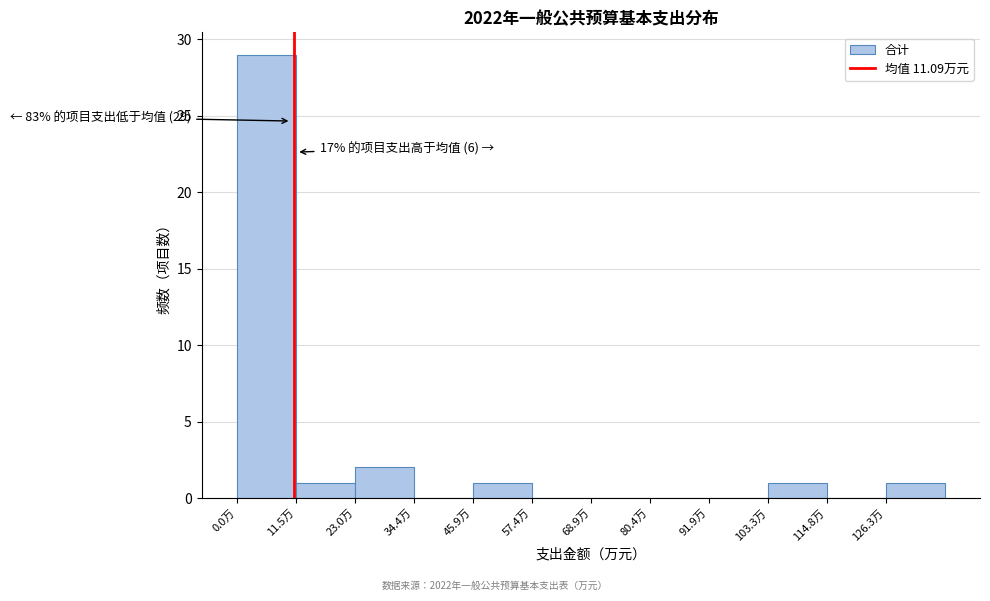

Over which range of the x-axis is the bar tallest?

0 to 12